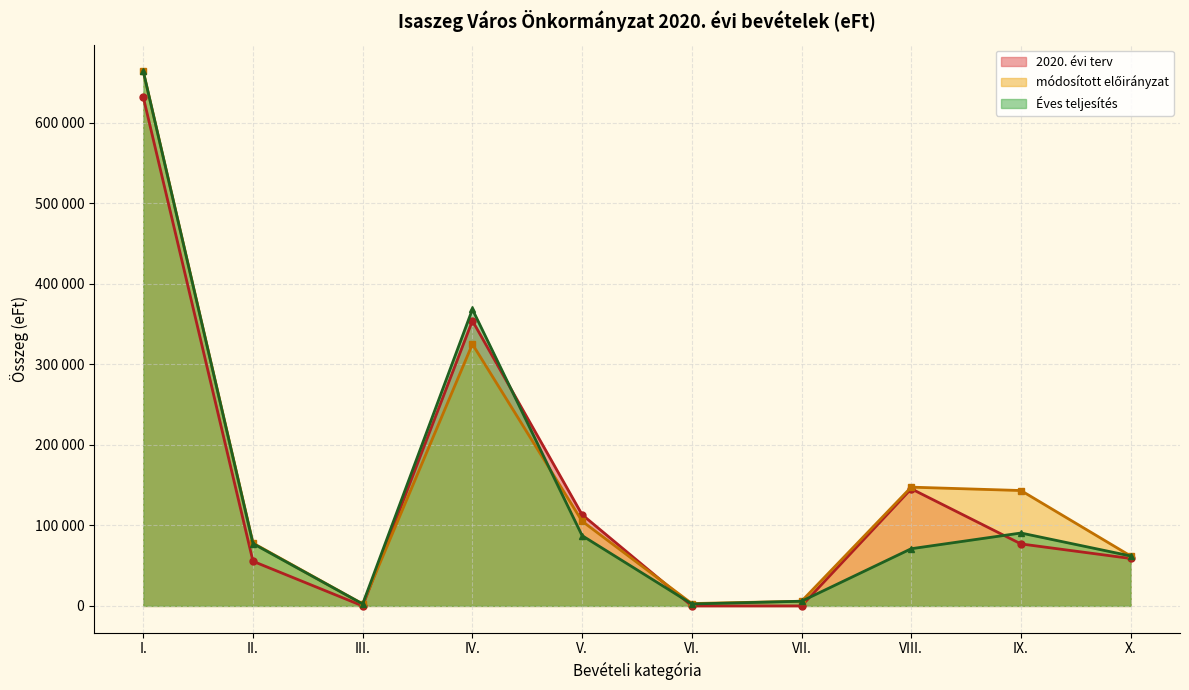

At which category does Éves teljesítés reach its first local peak?

IV.